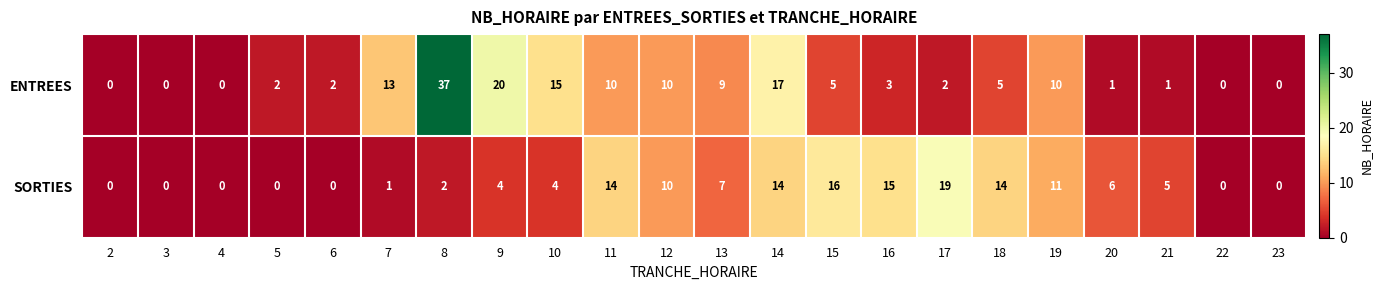

How many categories are shown in the chart?

22